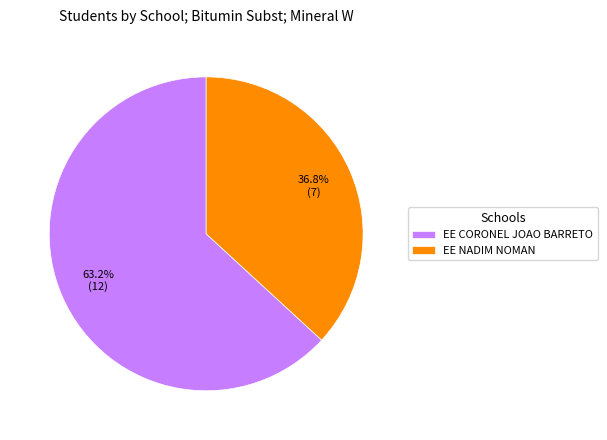

Which slice is the largest?

EE CORONEL JOAO BARRETO